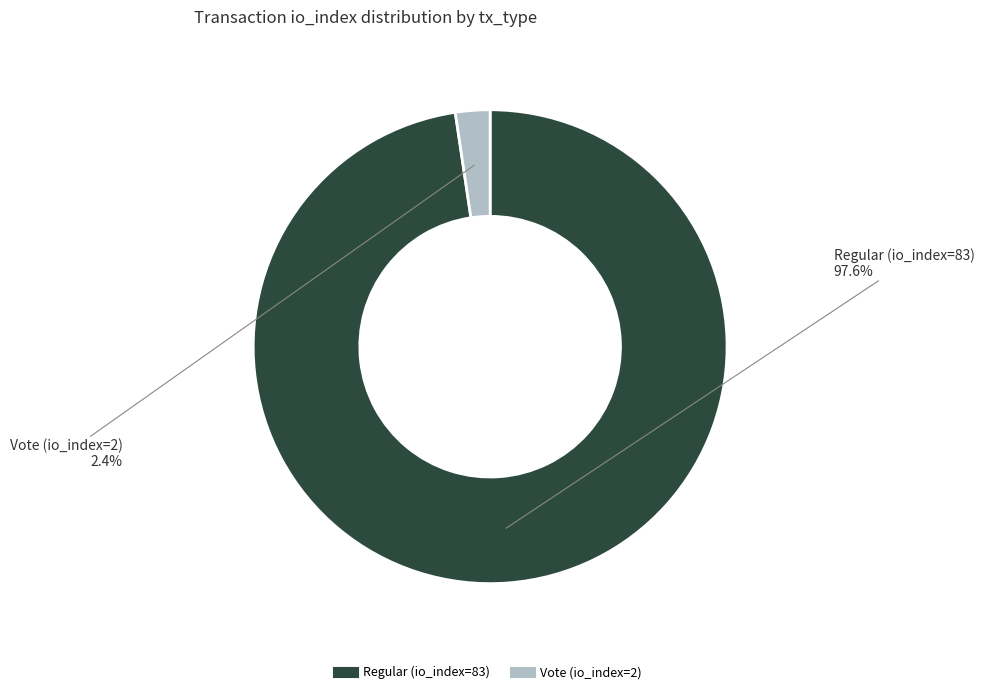

Rank the categories by value from highest to lowest.

Regular (io_index=83), Vote (io_index=2)